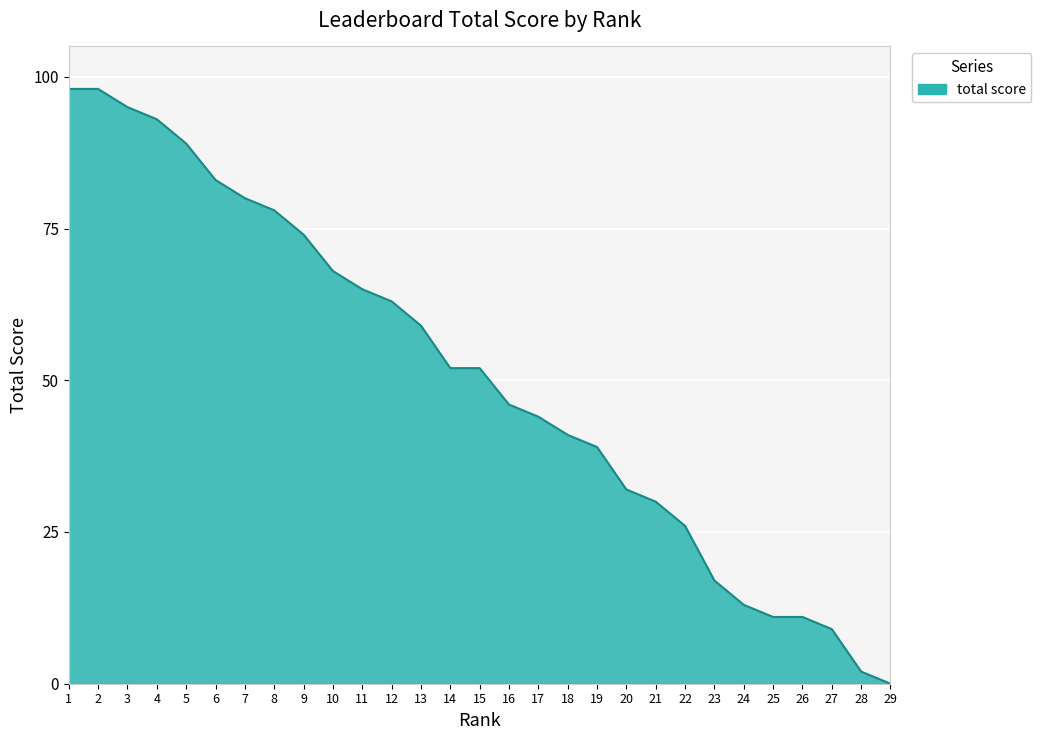

What is the greatest value displayed?

98